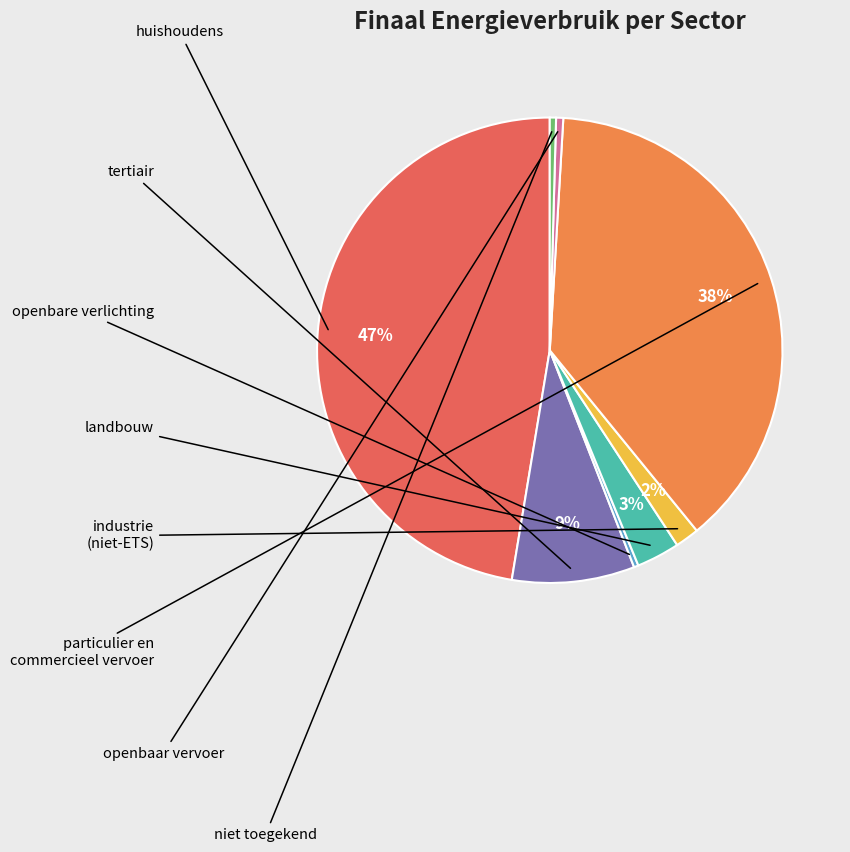

Is there a majority slice in this chart?

No